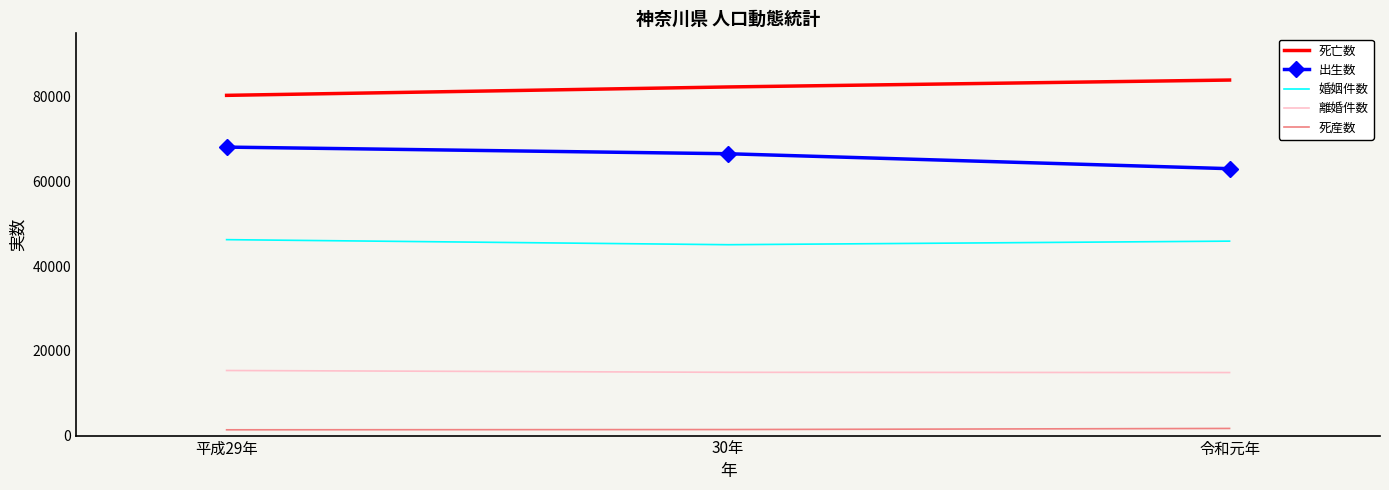

What is the sum of the 死亡数 values at 30年 and 令和元年?

166304